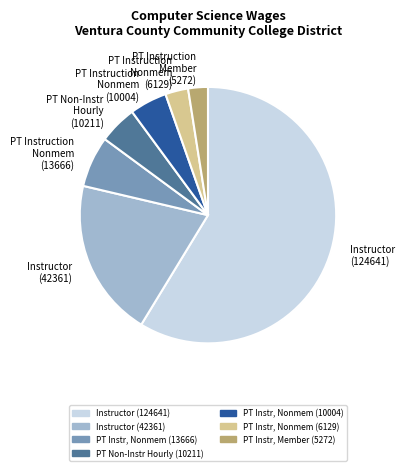

Between Instructor (42361) and PT Instr, Member (5272), which is larger?

Instructor (42361)